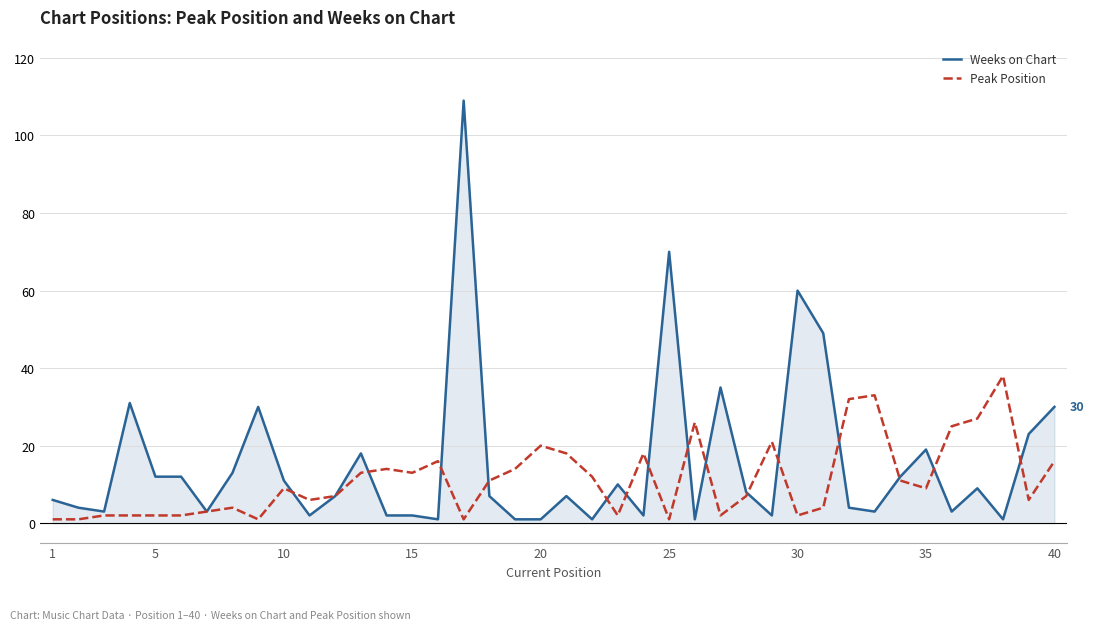

Reading right to left, transcribe all the data shown in this chart.

Weeks on Chart: 30	23	1	9	3	19	12	3	4	49	60	2	8	35	1	70	2	10	1	7	1	1	7	109	1	2	2	18	7	2	11	30	13	3	12	12	31	3	4	6
Peak Position: 16	6	38	27	25	9	11	33	32	4	2	21	7	2	26	1	18	2	12	18	20	14	11	1	16	13	14	13	7	6	9	1	4	3	2	2	2	2	1	1